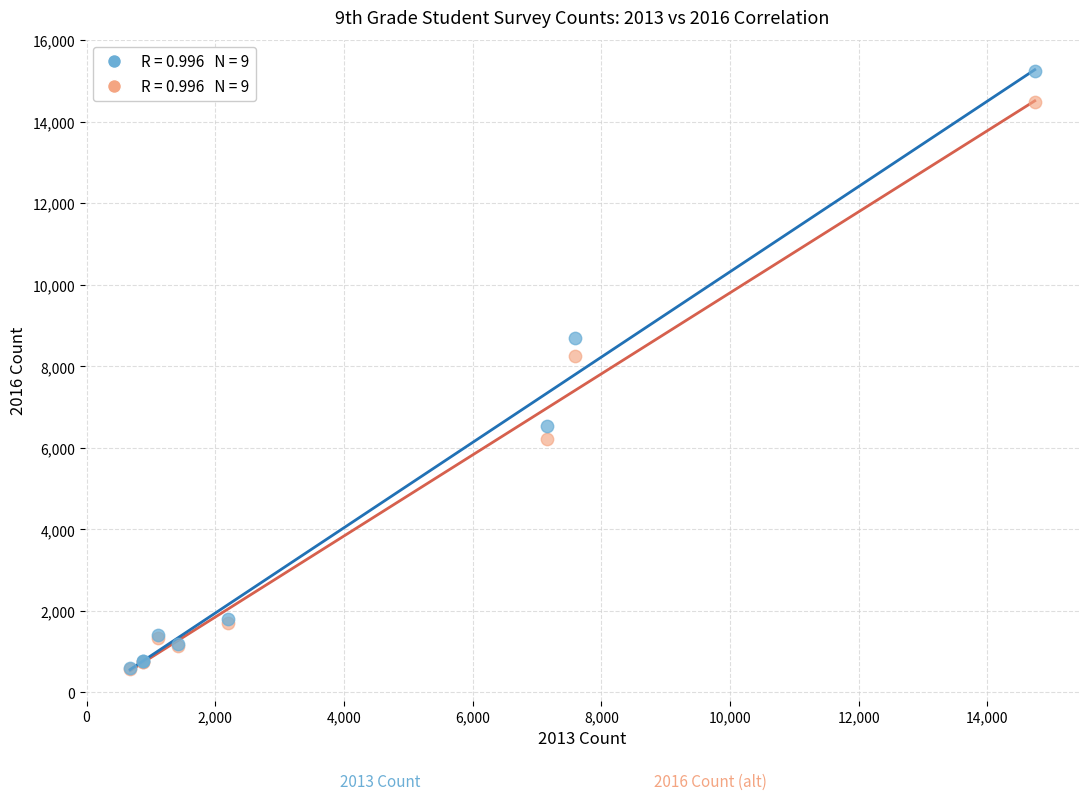

Across all series, what Y value is closest to 7901?

8259.3